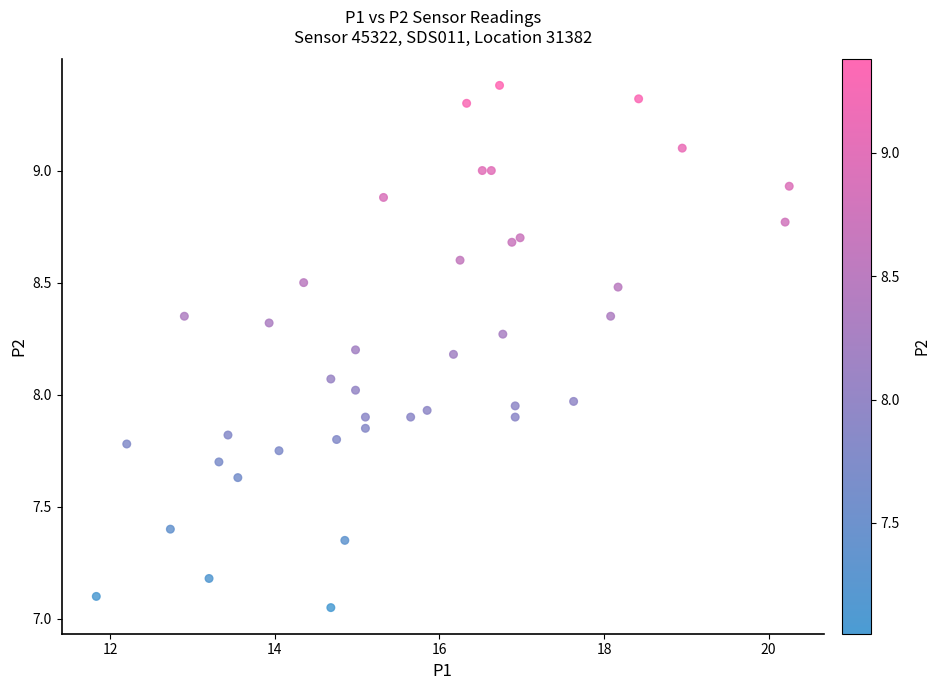

What is the range of X values (max minus min)?

8.4